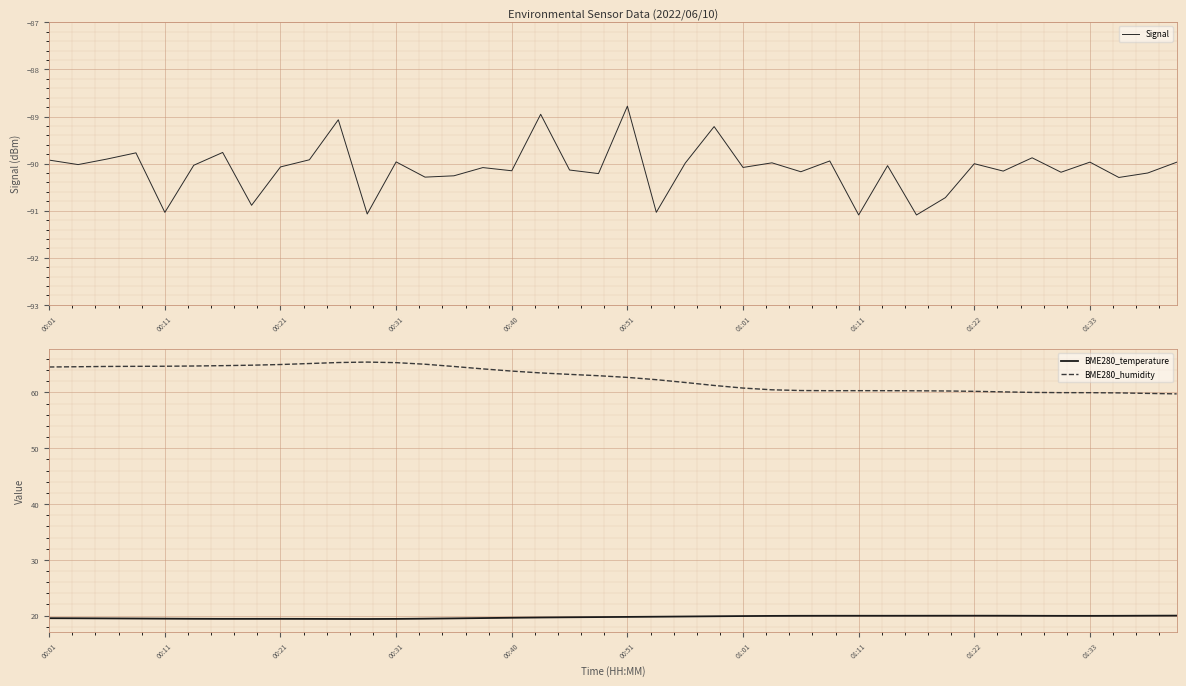

True or false: BME280_temperature and Signal intersect in this chart.

False